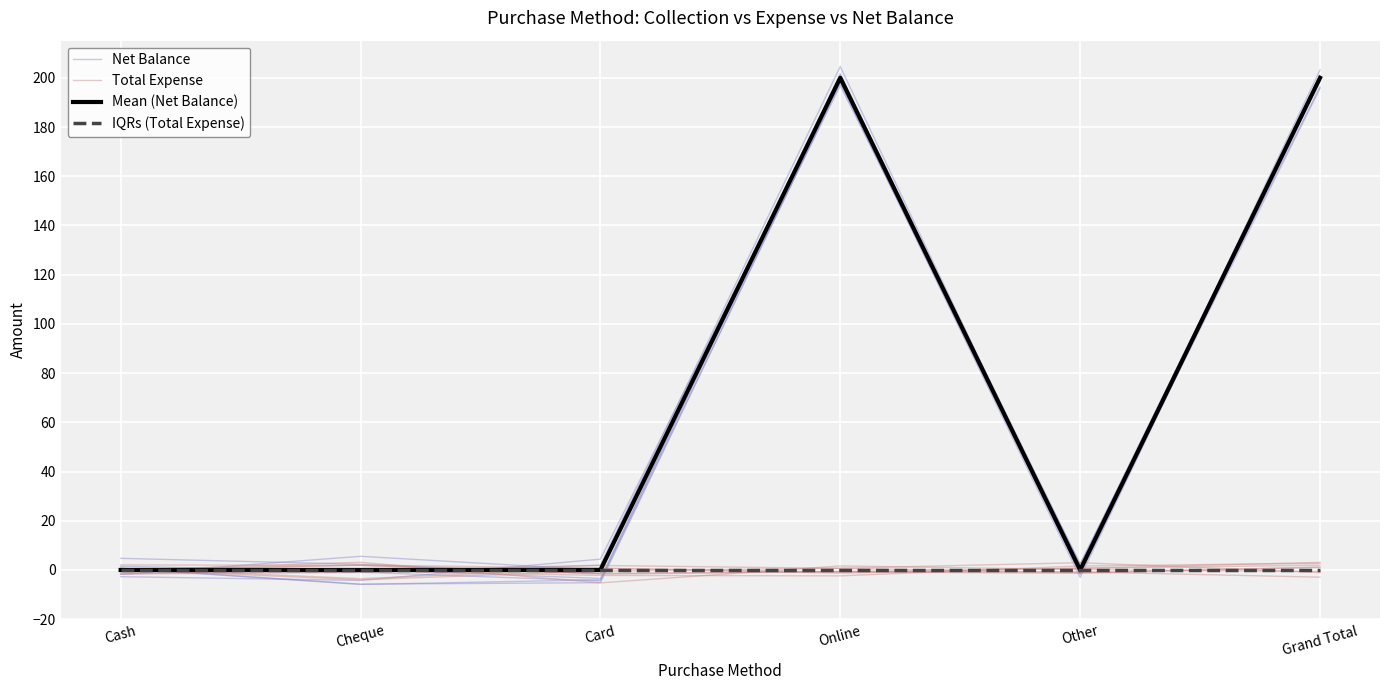

True or false: Mean (Net Balance) and IQRs (Total Expense) cross at least once.

False